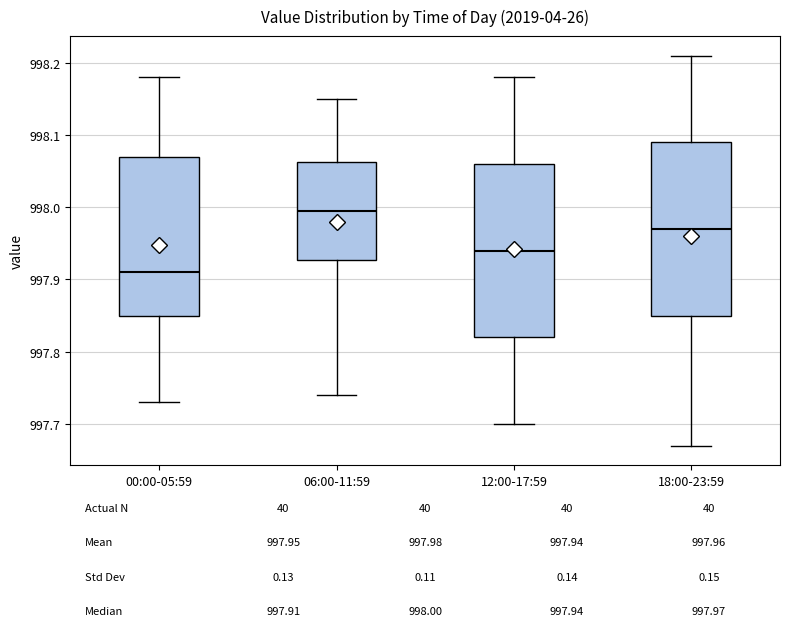

Which box has the highest median line?

06:00-11:59